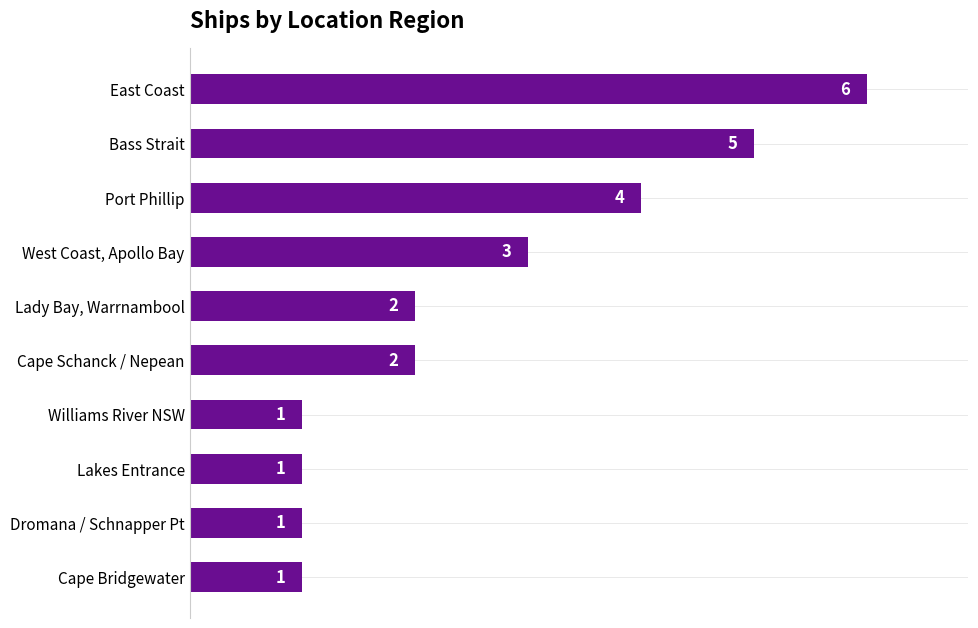

What is the difference between the second highest and minimum values?

4